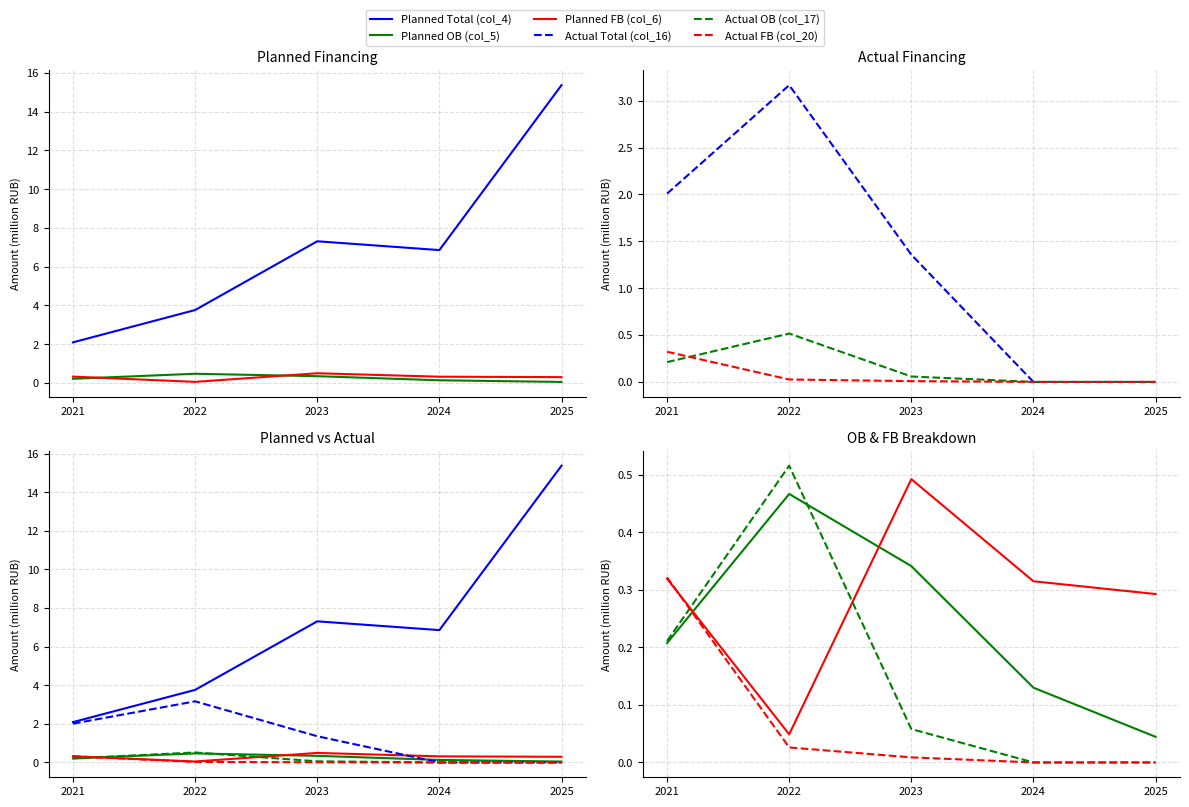

How many series are shown in this chart?

6